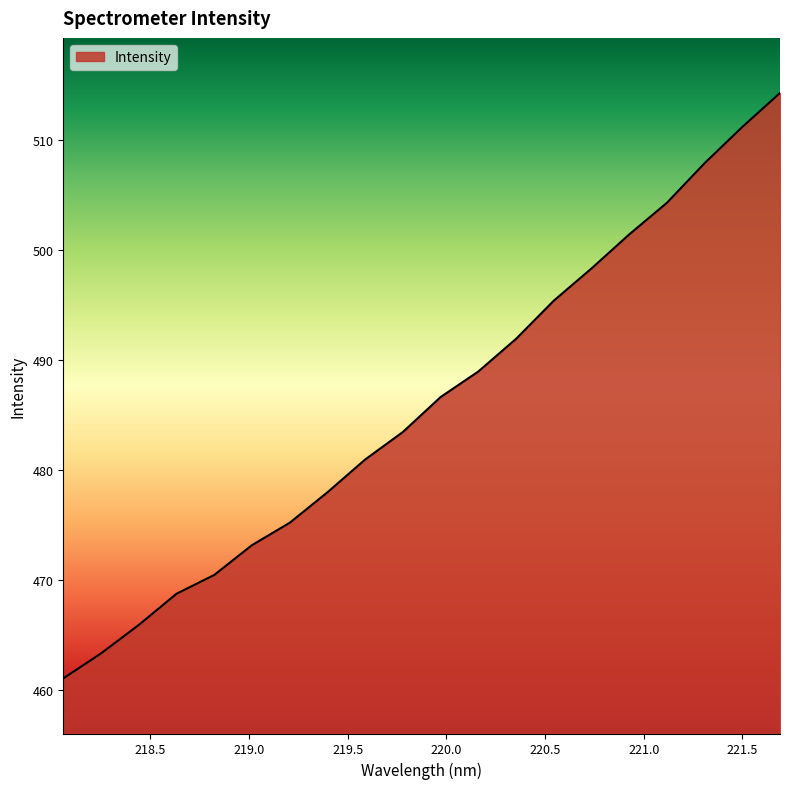

How many lines are shown in the chart?

1